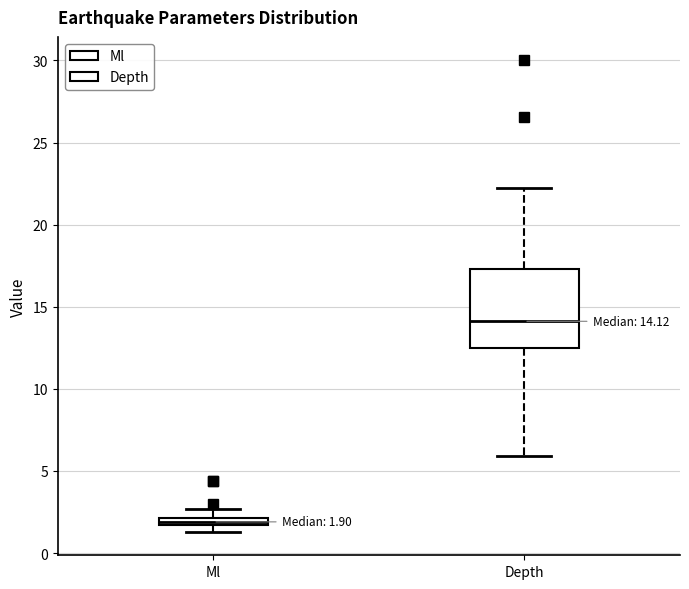

Which box is the tallest, from its lower edge to its upper edge?

Depth